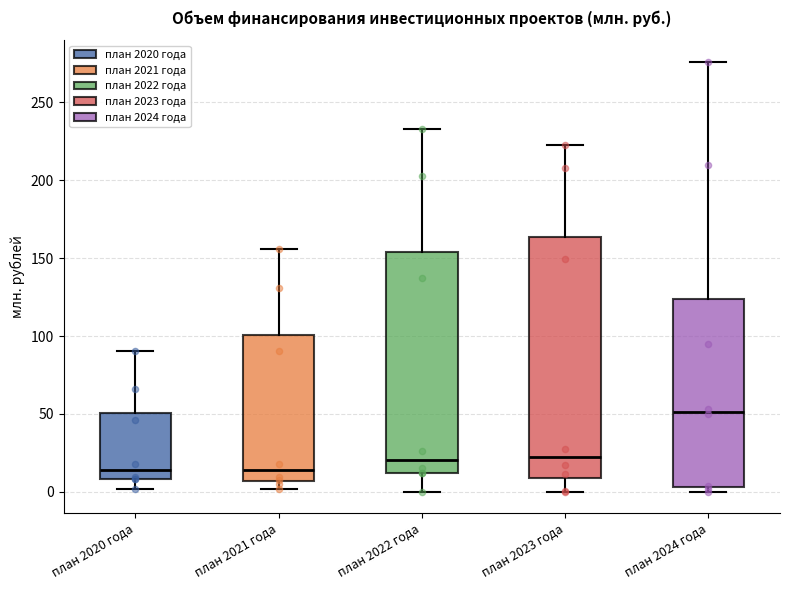

Where does the median line of the box for план 2020 года sit on the y-axis? The values are not printed on the chart, so give them approximately, as read against the axis.

15